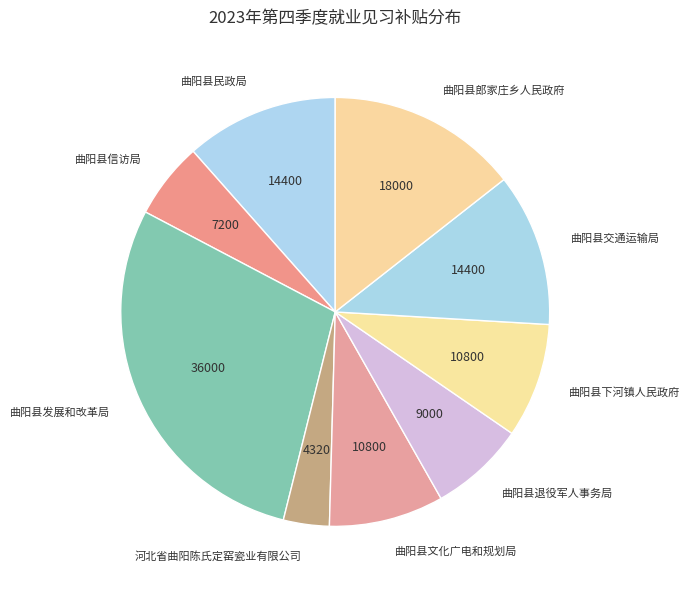

What is the largest slice in the pie chart?

曲阳县发展和改革局